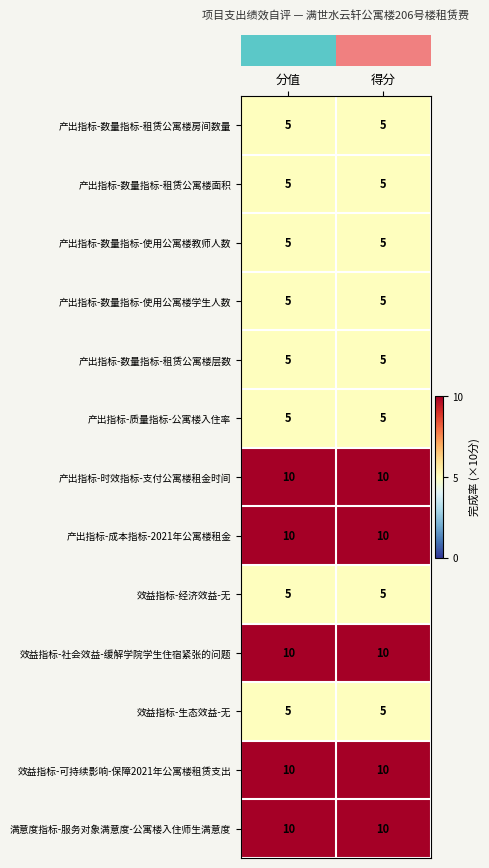

Read the 效益指标-经济效益-无 value at 得分.

5